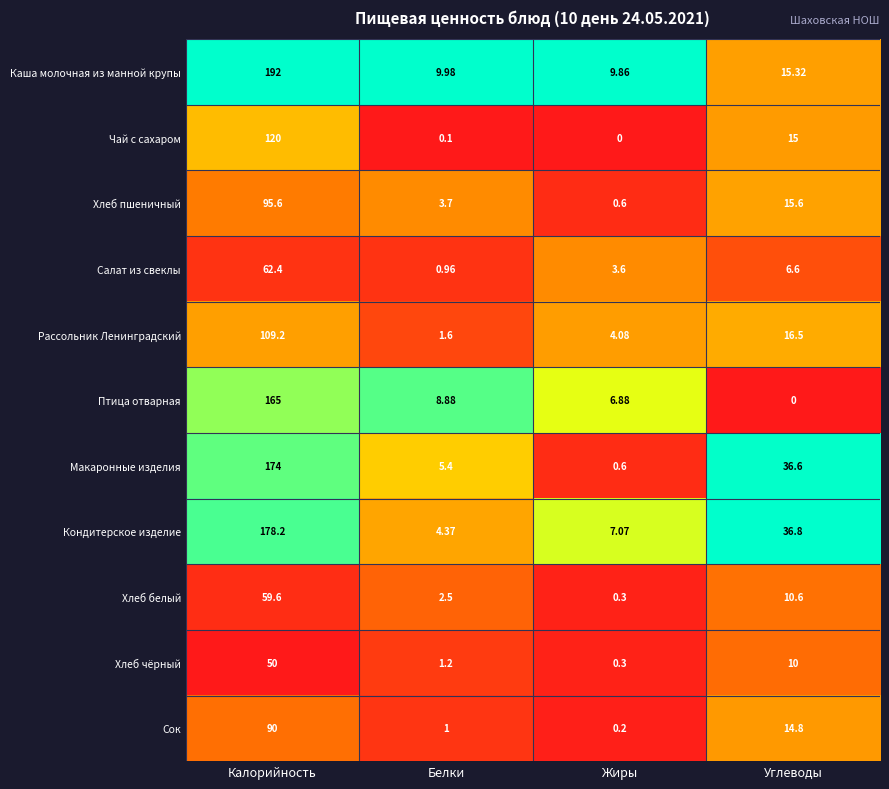

Which category has the lowest value in the Хлеб белый series?

Жиры